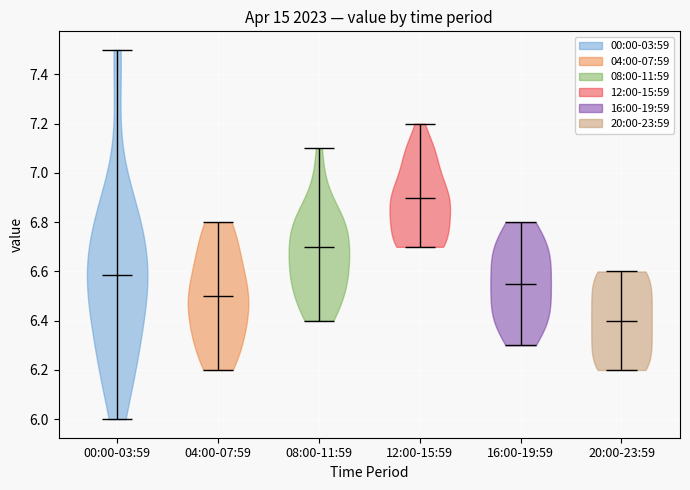

What is the lowest point the violin for 00:00-03:59 reaches on the y-axis? The values are not printed on the chart, so give them approximately, as read against the axis.

6.00